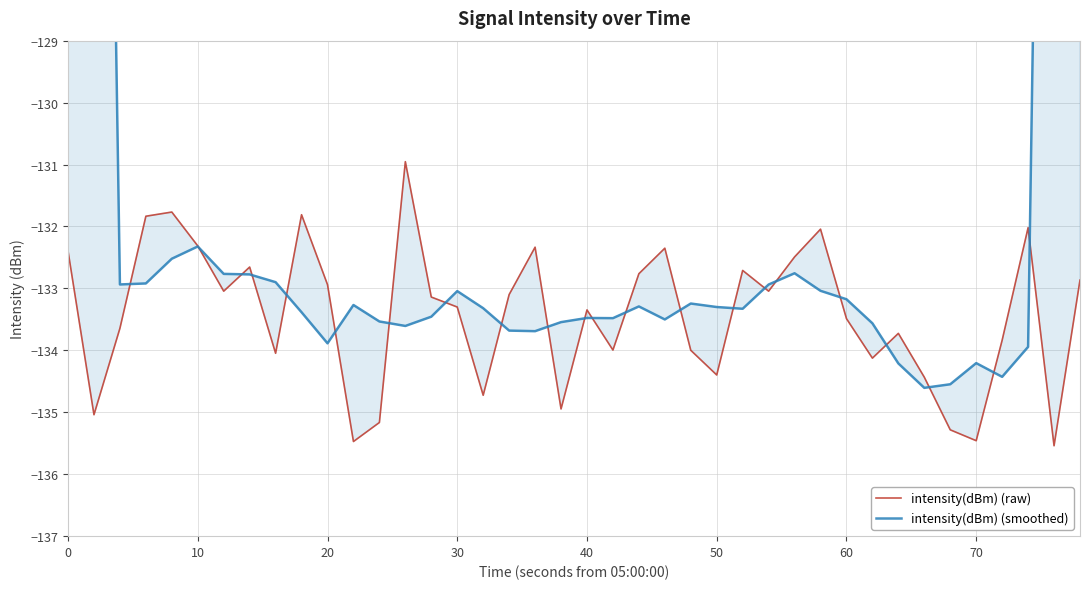

What is the difference between the maximum and minimum values in the intensity(dBm) (raw) series?

4.6